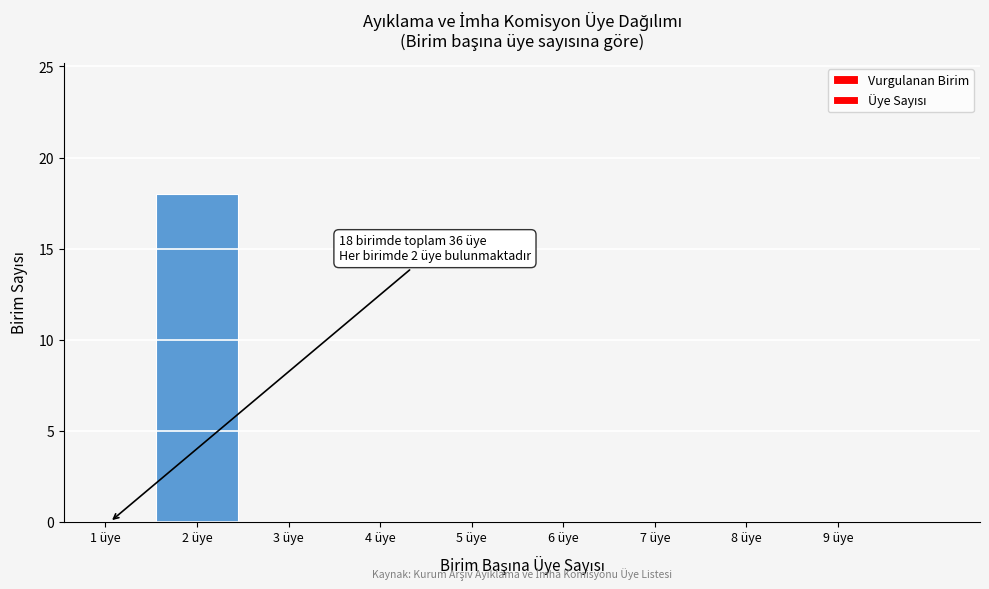

Reading left to right, what are all the values shown in this chart?

1 üye=0	2 üye=18	3 üye=0	4 üye=0	5 üye=0	6 üye=0	7 üye=0	8 üye=0	9 üye=0